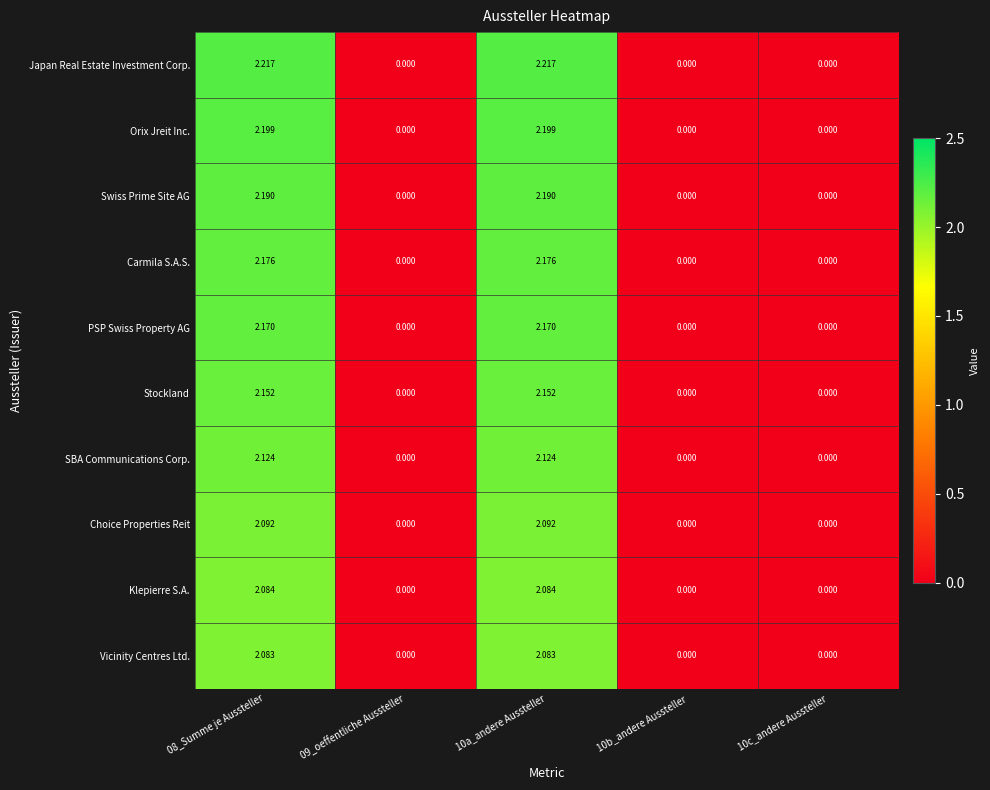

Count the number of data series in this chart.

10